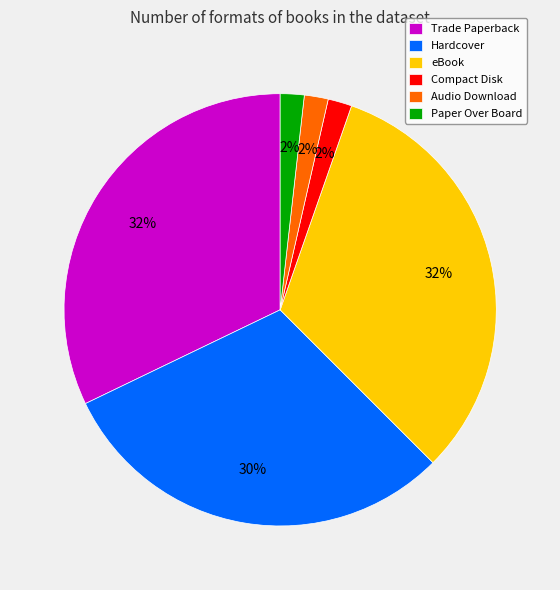

To the nearest percent, what is the combined percentage of Paper Over Board and Audio Download?

4%